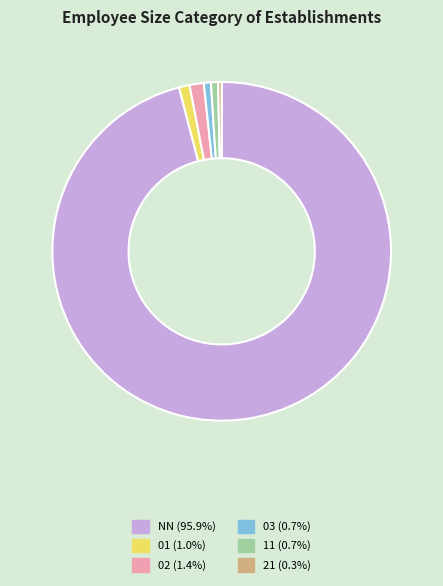

Do 21 (0.3%) and 11 (0.7%) together represent more than half of the pie?

No